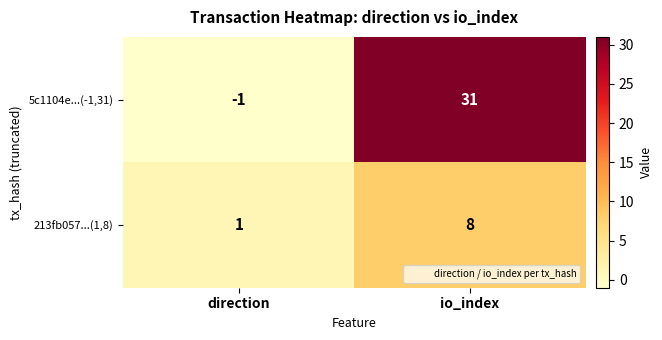

What is the average value of the 5c1104e...(-1,31) series?

15